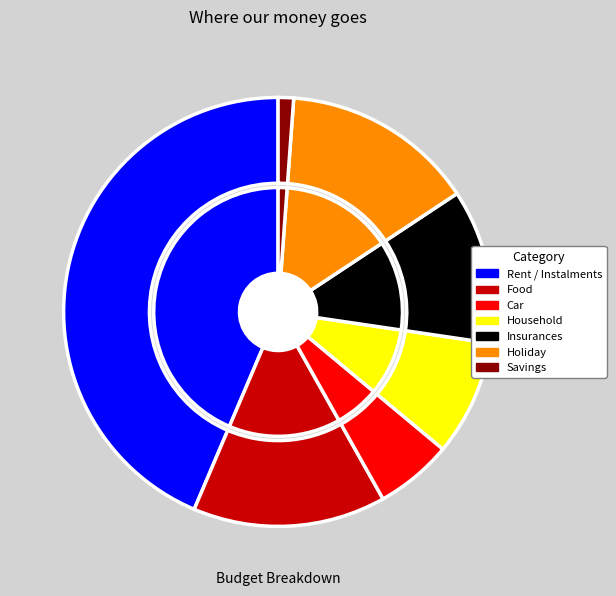

How many slices are in this pie chart?

7